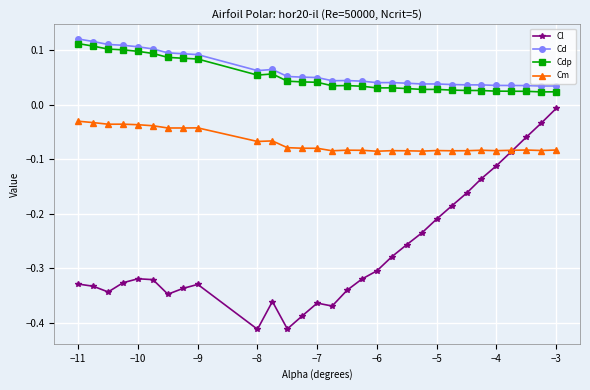

Does the chart display data point markers on the line(s)?

Yes